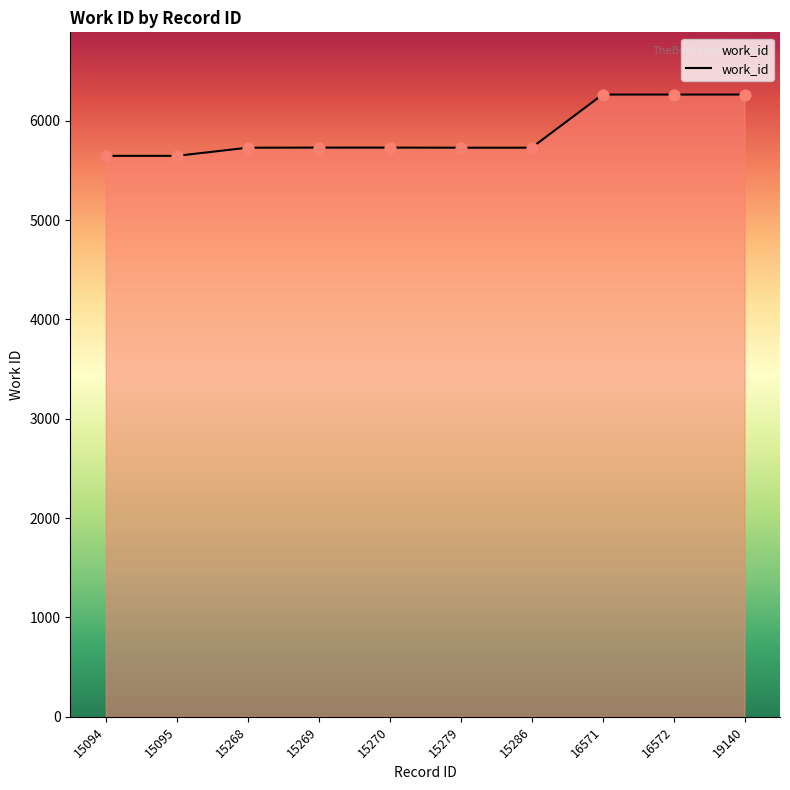

What is the change in value from 15268 to 16572?

+535